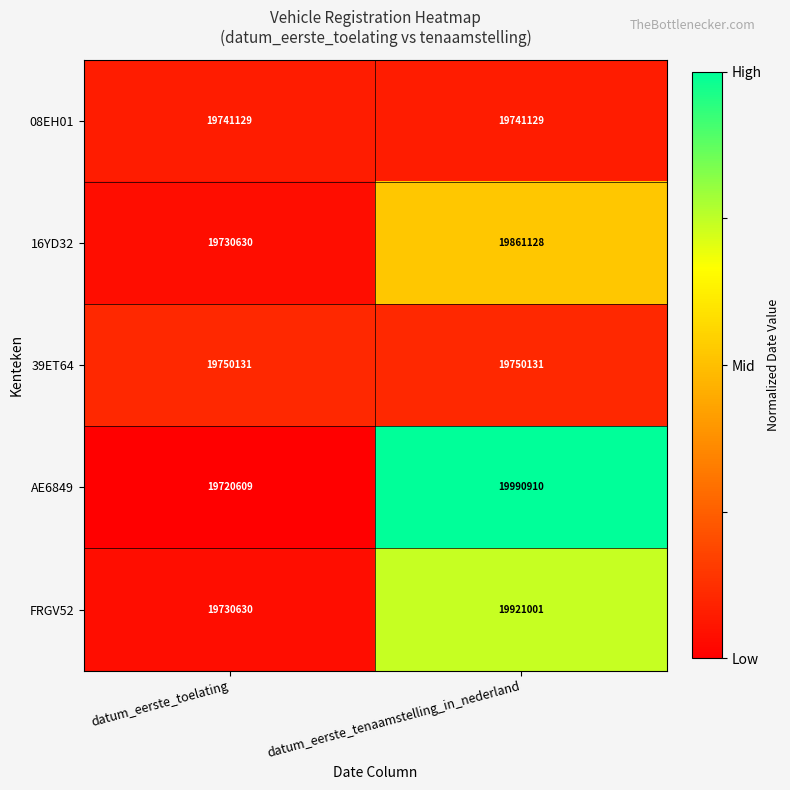

At which category is the sum across all series the highest?

datum_eerste_tenaamstelling_in_nederland